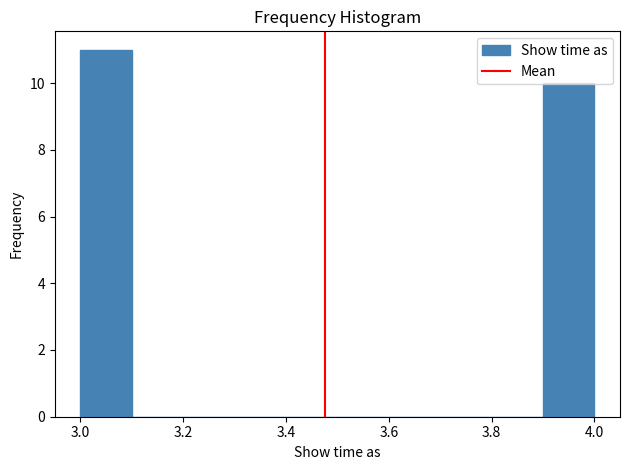

Over which range of the x-axis is the bar tallest?

3.0 to 3.1